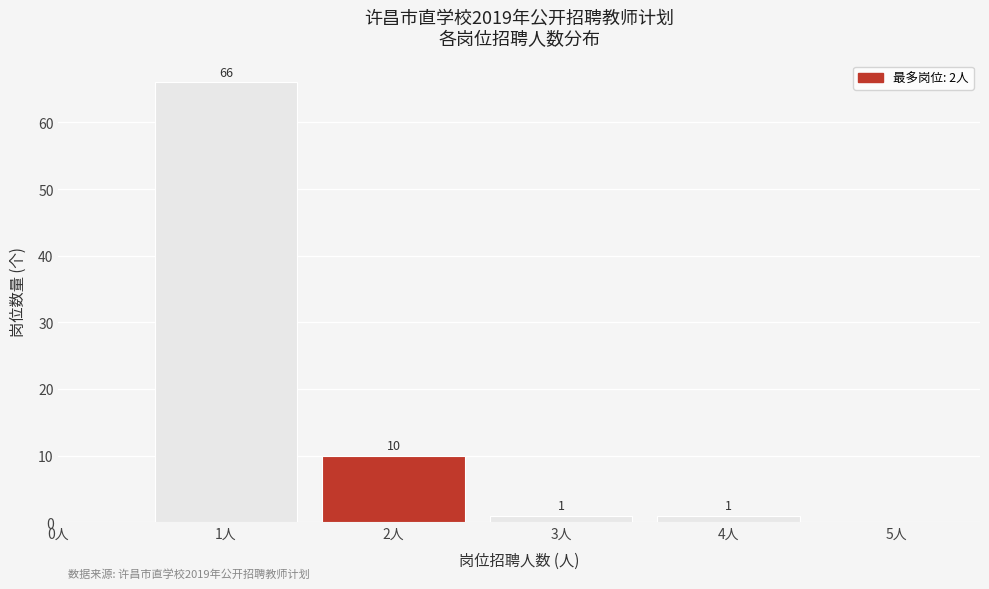

Over which range of the x-axis is the bar tallest?

0.5 to 1.5